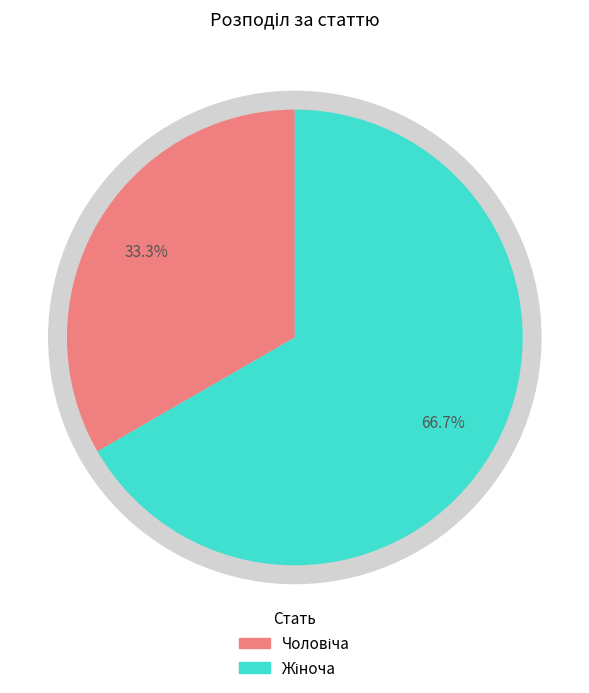

What portion of the pie excludes Чоловіча?

66.7%